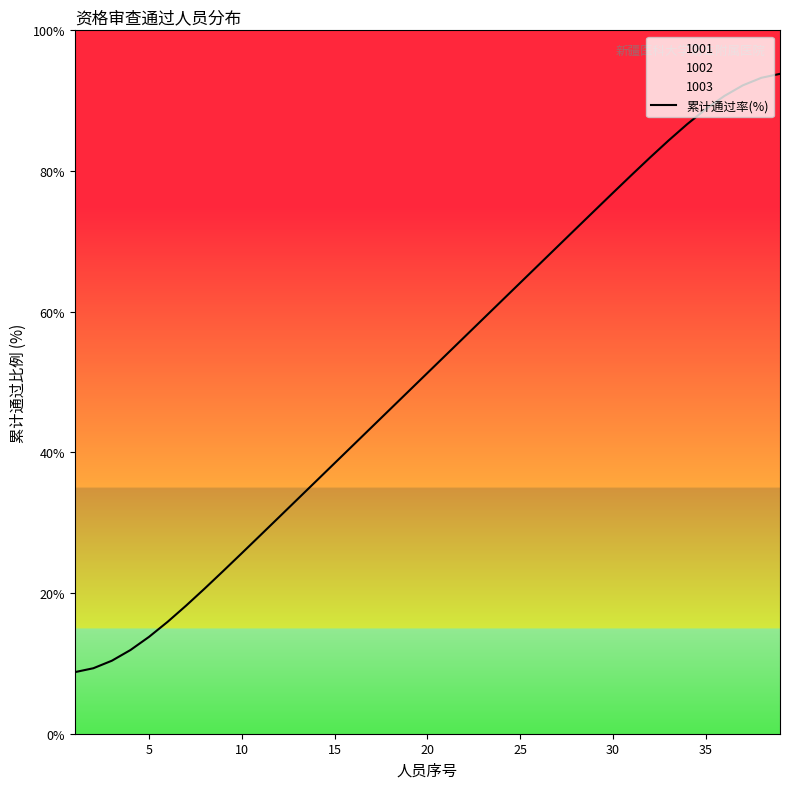

What is the minimum value for 累计通过率(%)?

8.8